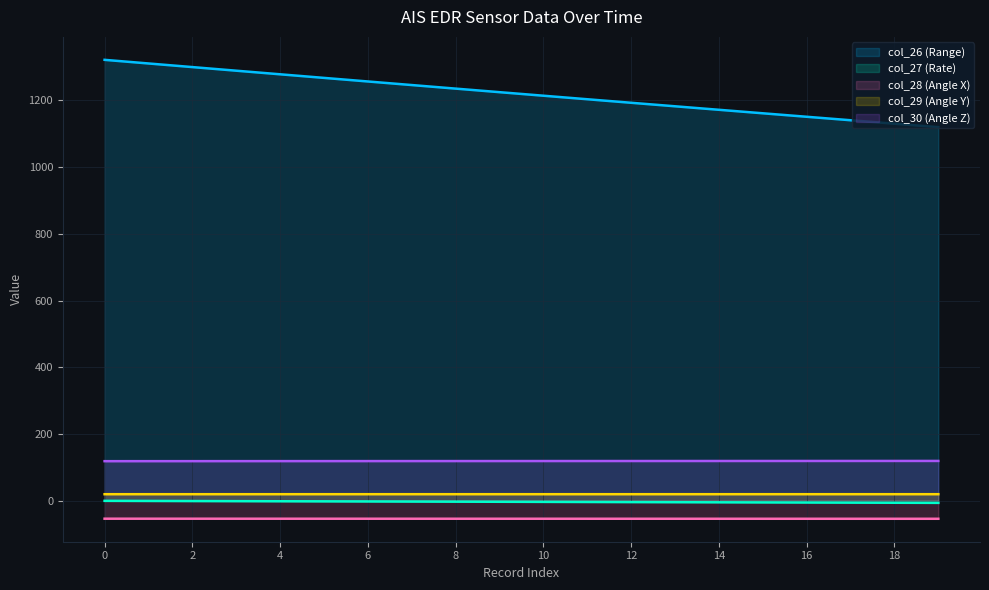

True or false: col_28 has a value of -53.7 at 15.

True